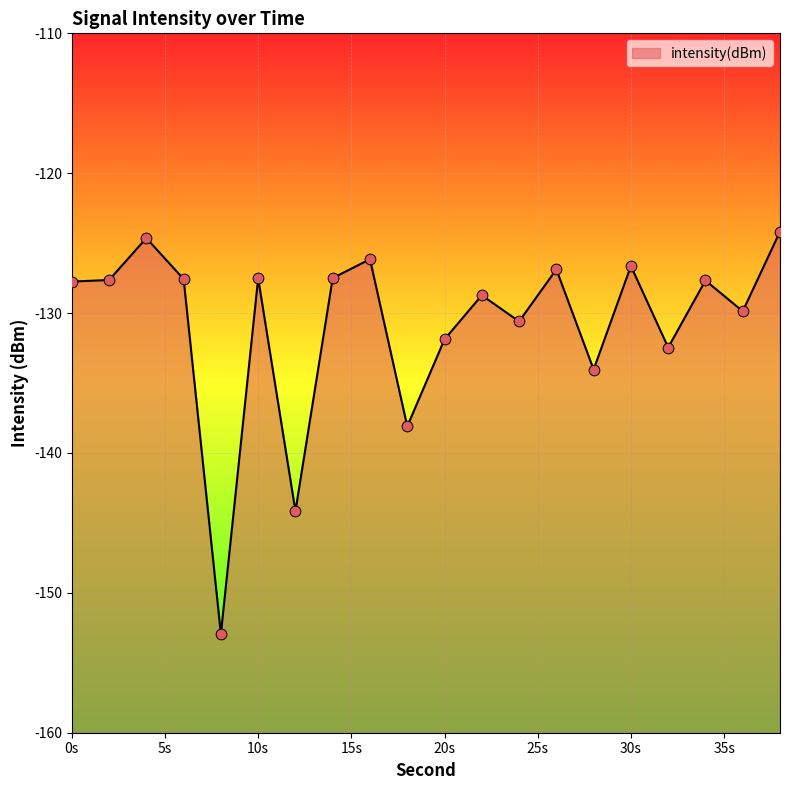

Between 14 and 38, which is larger?

38